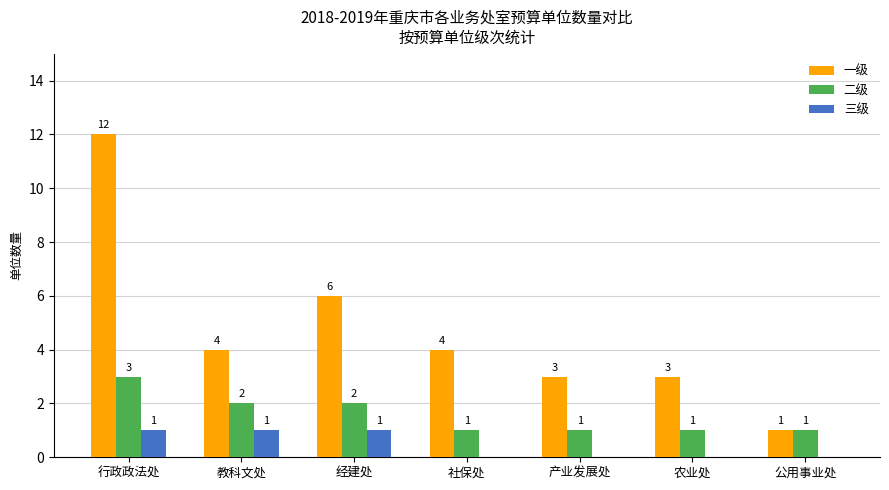

Count the number of categories in the chart.

7